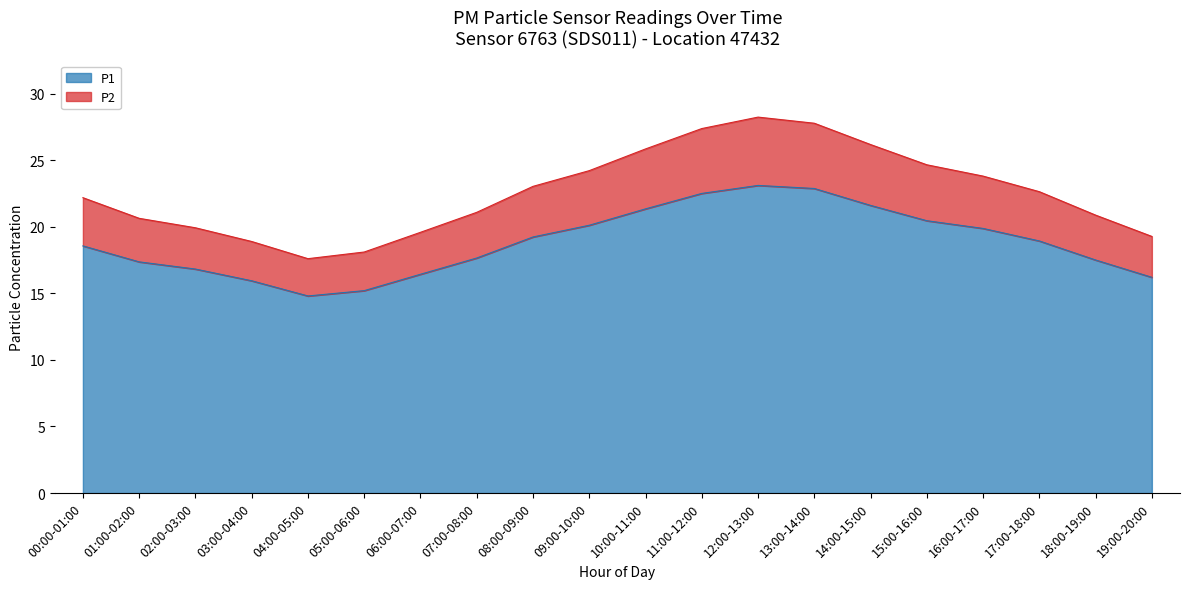

The P1 series shows 18.6 at 00:00-01:00. True or false?

True